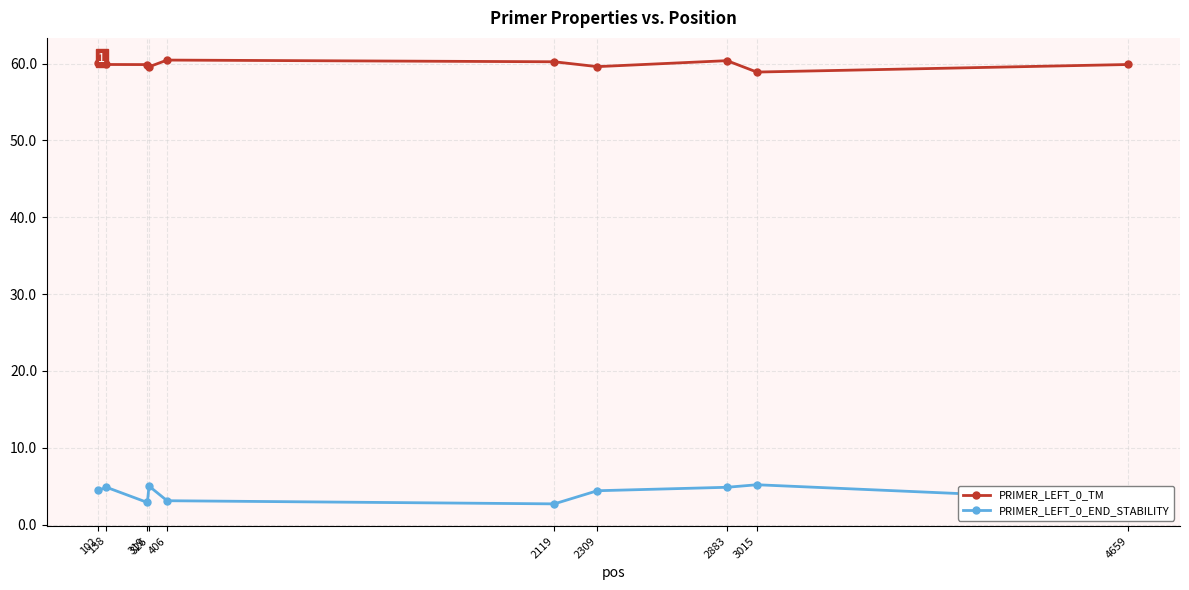

Rank the series by their average value, from highest to lowest.

PRIMER_LEFT_0_TM, PRIMER_LEFT_0_END_STABILITY